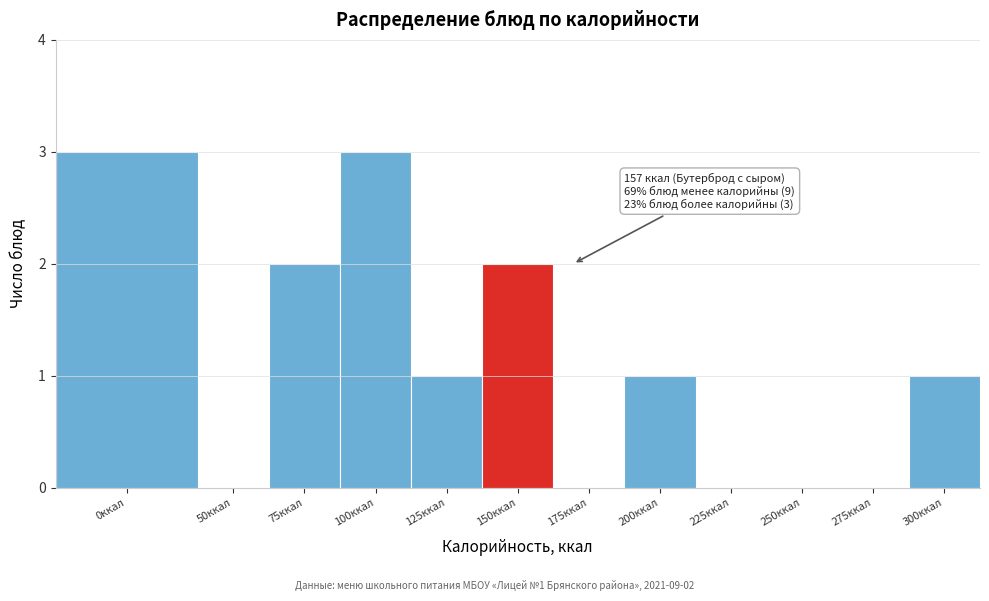

Reading left to right, what are all the values shown in this chart?

0ккал=3	50ккал=0	75ккал=2	100ккал=3	125ккал=1	150ккал=2	175ккал=0	200ккал=1	225ккал=0	250ккал=0	275ккал=0	300ккал=1